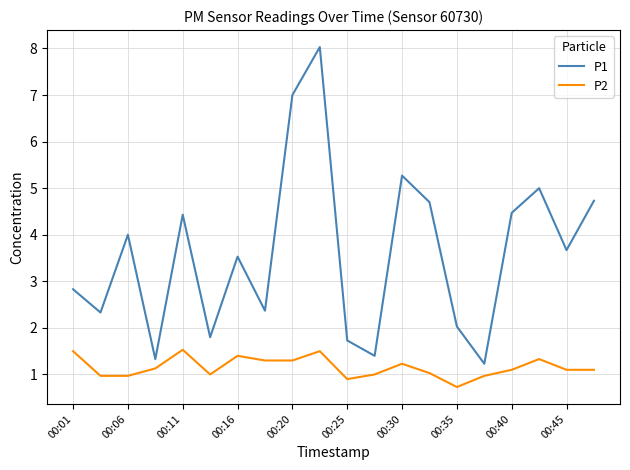

Which series has the largest total across all categories?

P1